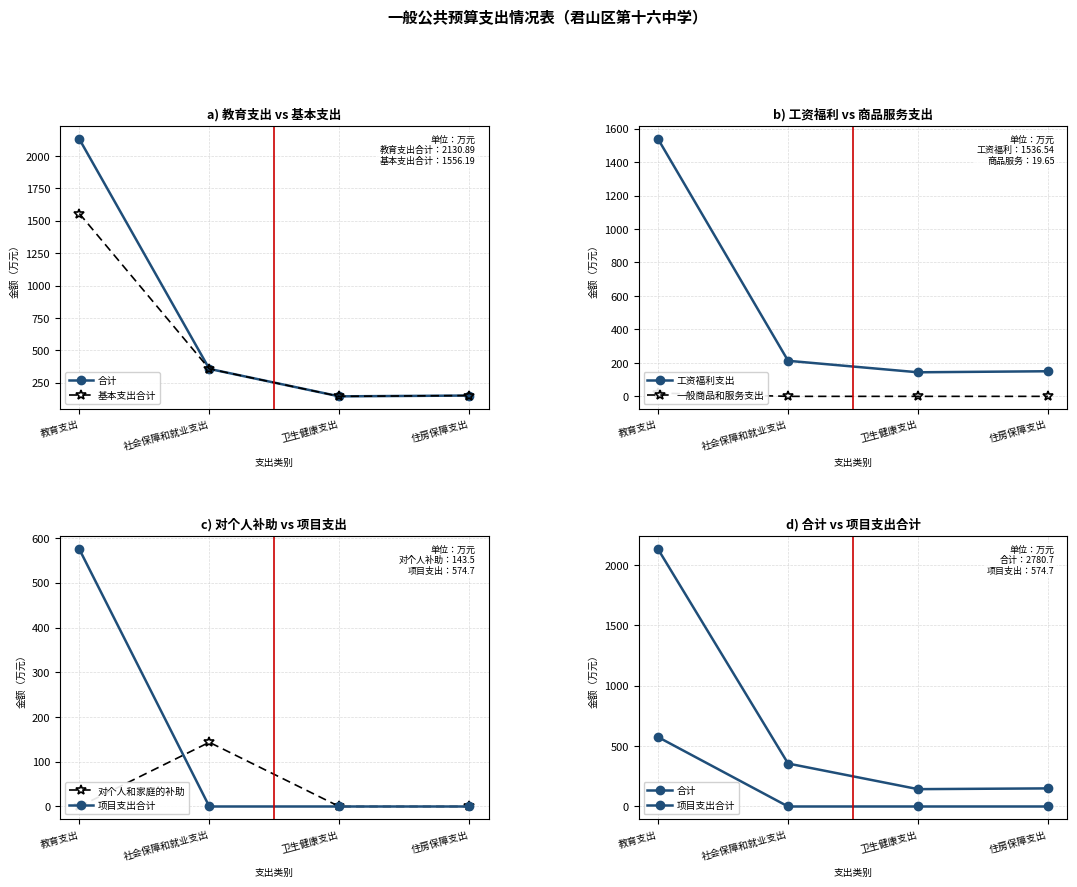

Is this an area chart (filled region under the line)?

No